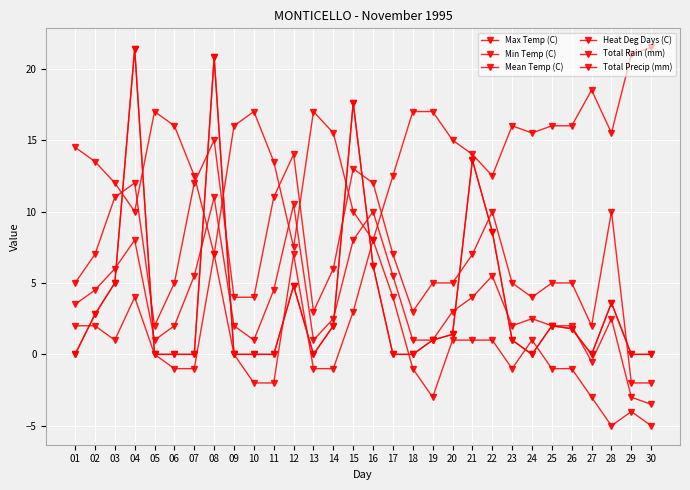

Is this an area chart (filled region under the line)?

No